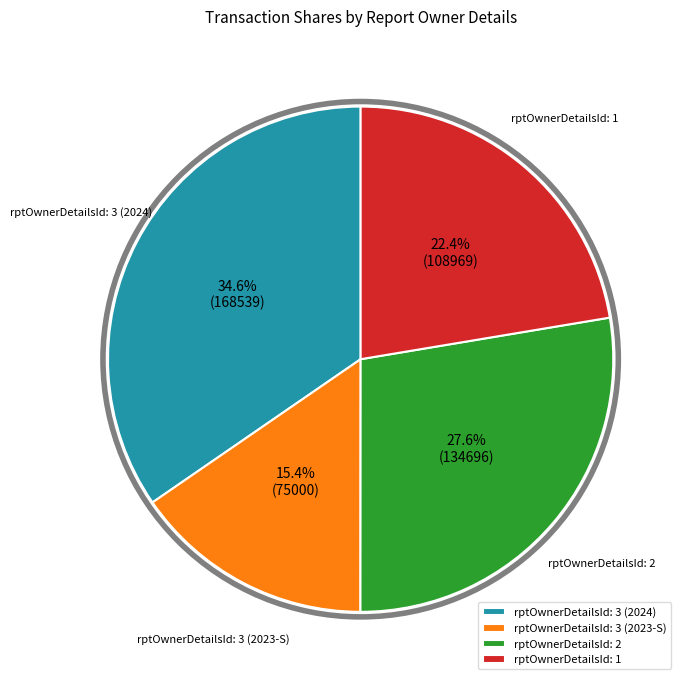

Does rptOwnerDetailsId: 1 represent more than half of the total?

No